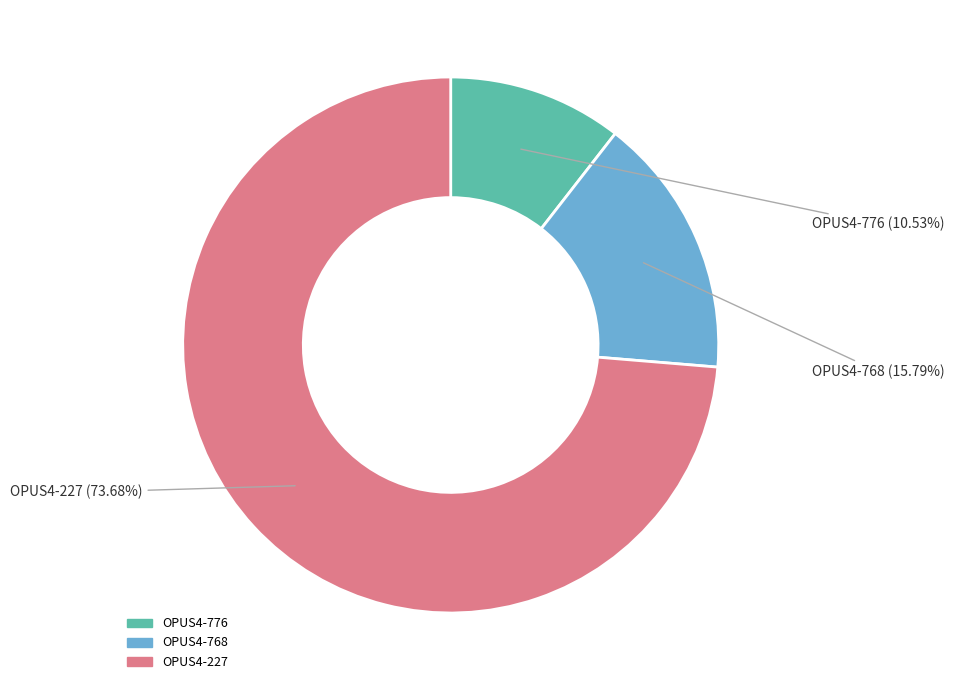

To the nearest percent, what portion does OPUS4-776 represent?

11%